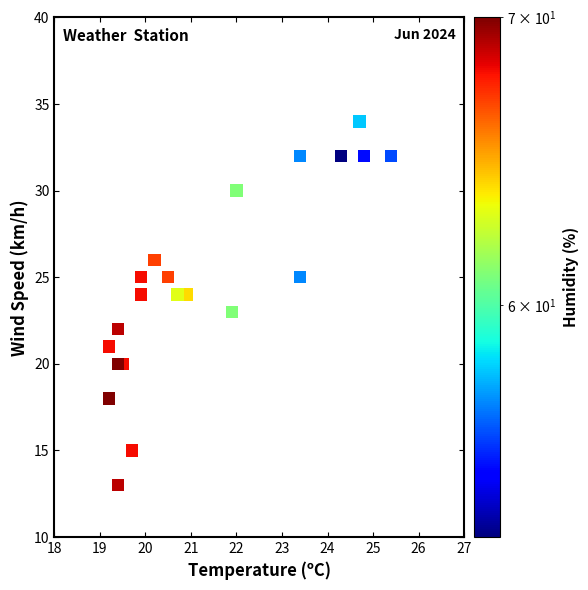

What is the range of Y values (max minus min)?

21